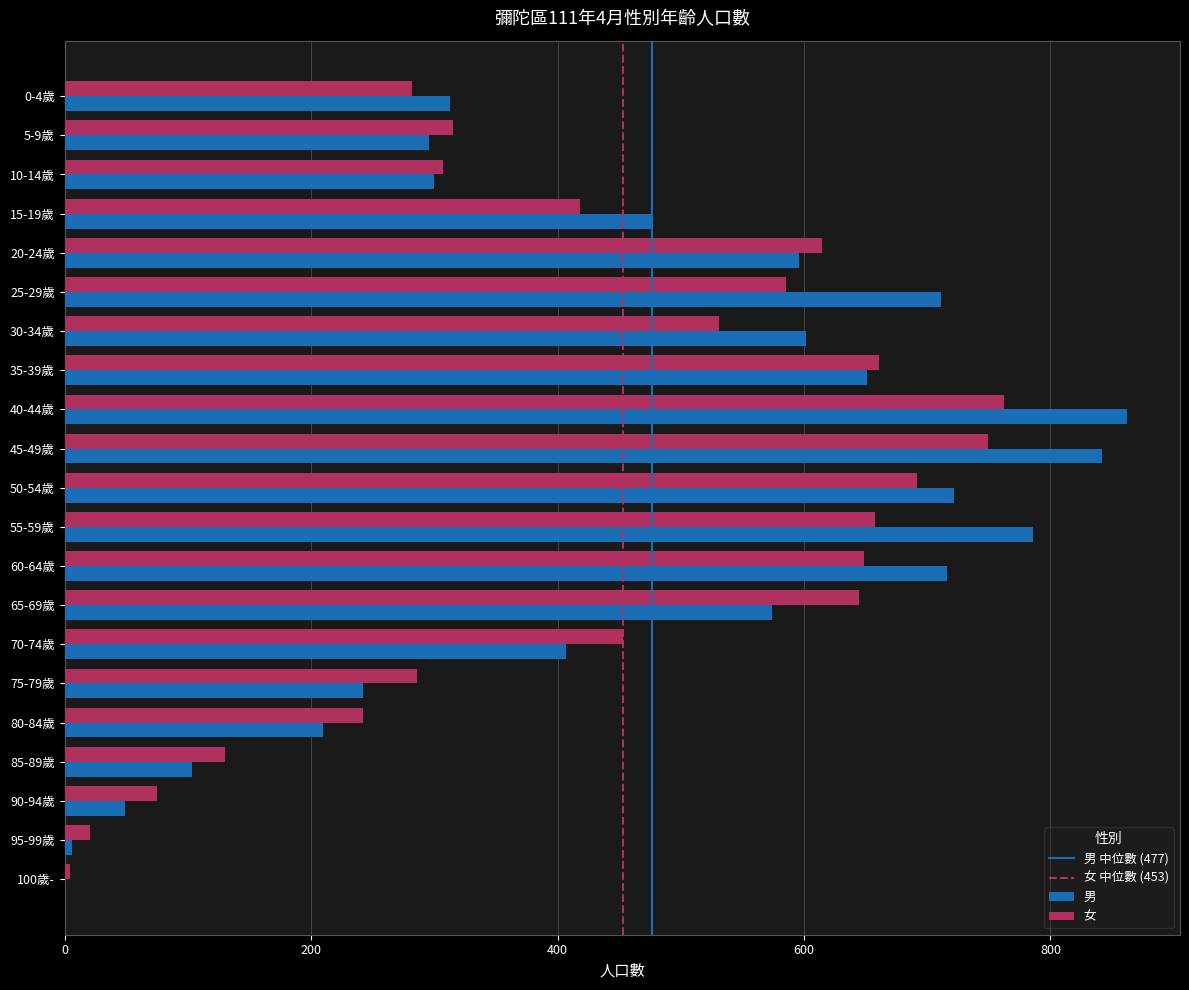

At which label does 男 reach its peak?

40-44歲